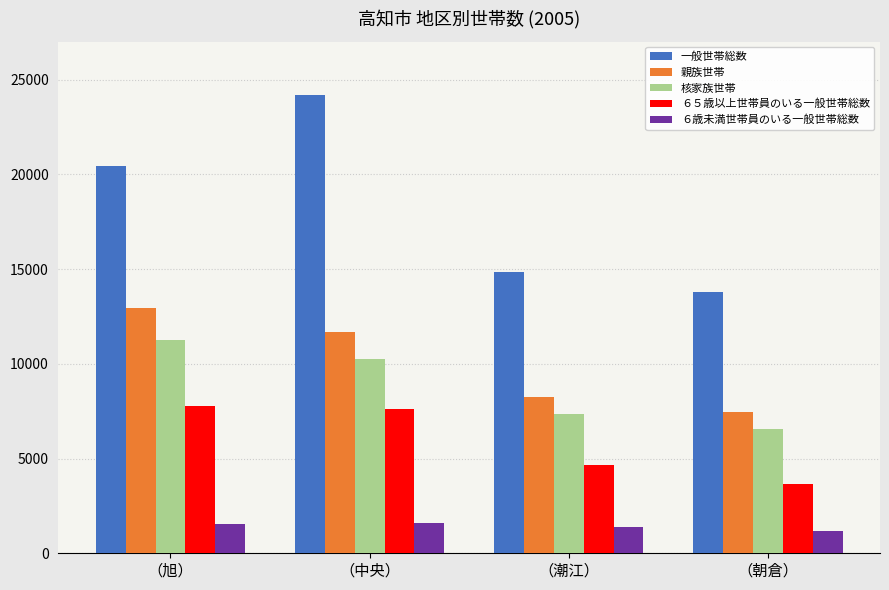

What is the label of the 3rd bar from the left?

（潮江）